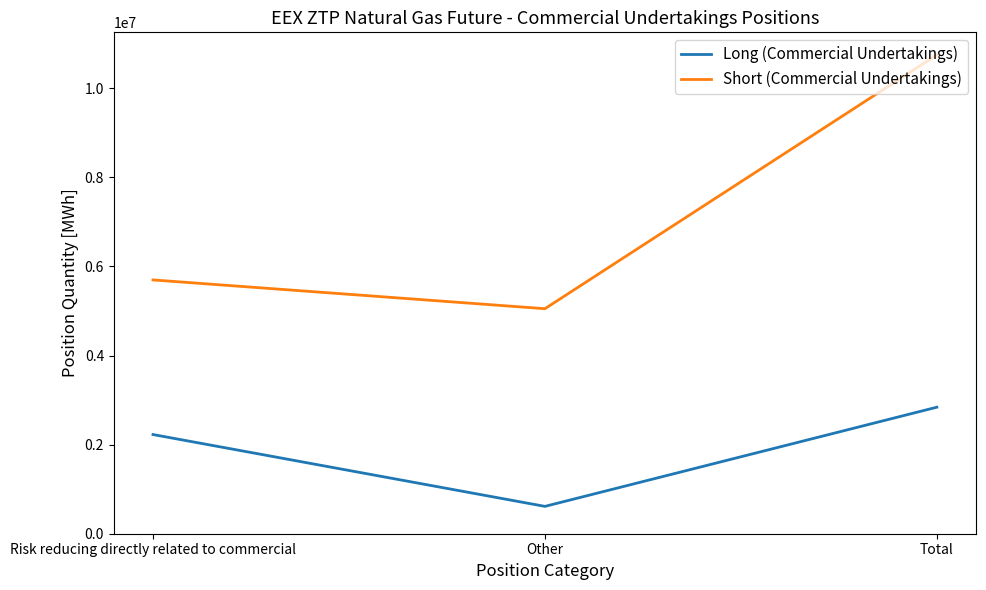

Is it true that Short (Commercial Undertakings) equals 2192456 at Total?

False